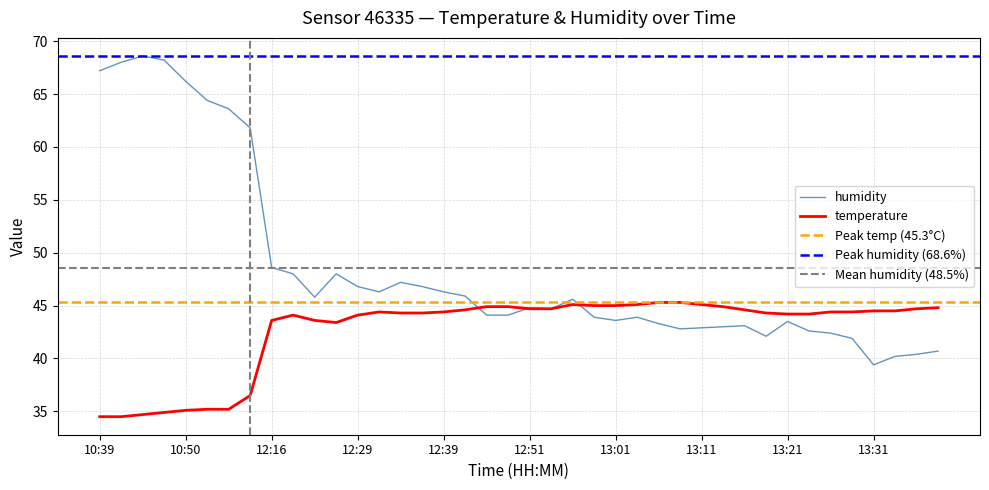

At 12:41, list the series in order from smallest to largest.

temperature, humidity